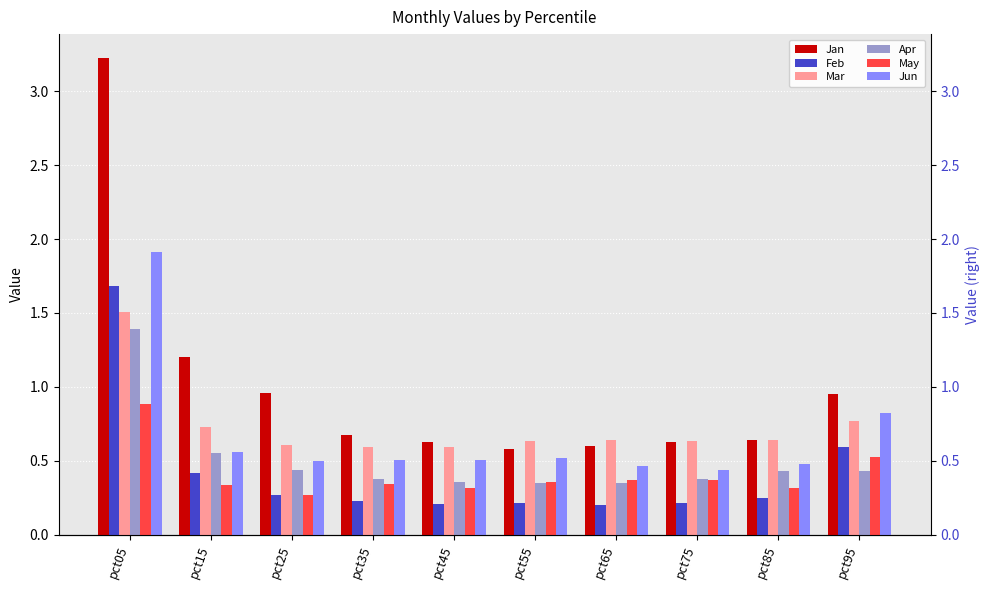

What is the difference between the maximum and minimum values in the Jan series?

2.6